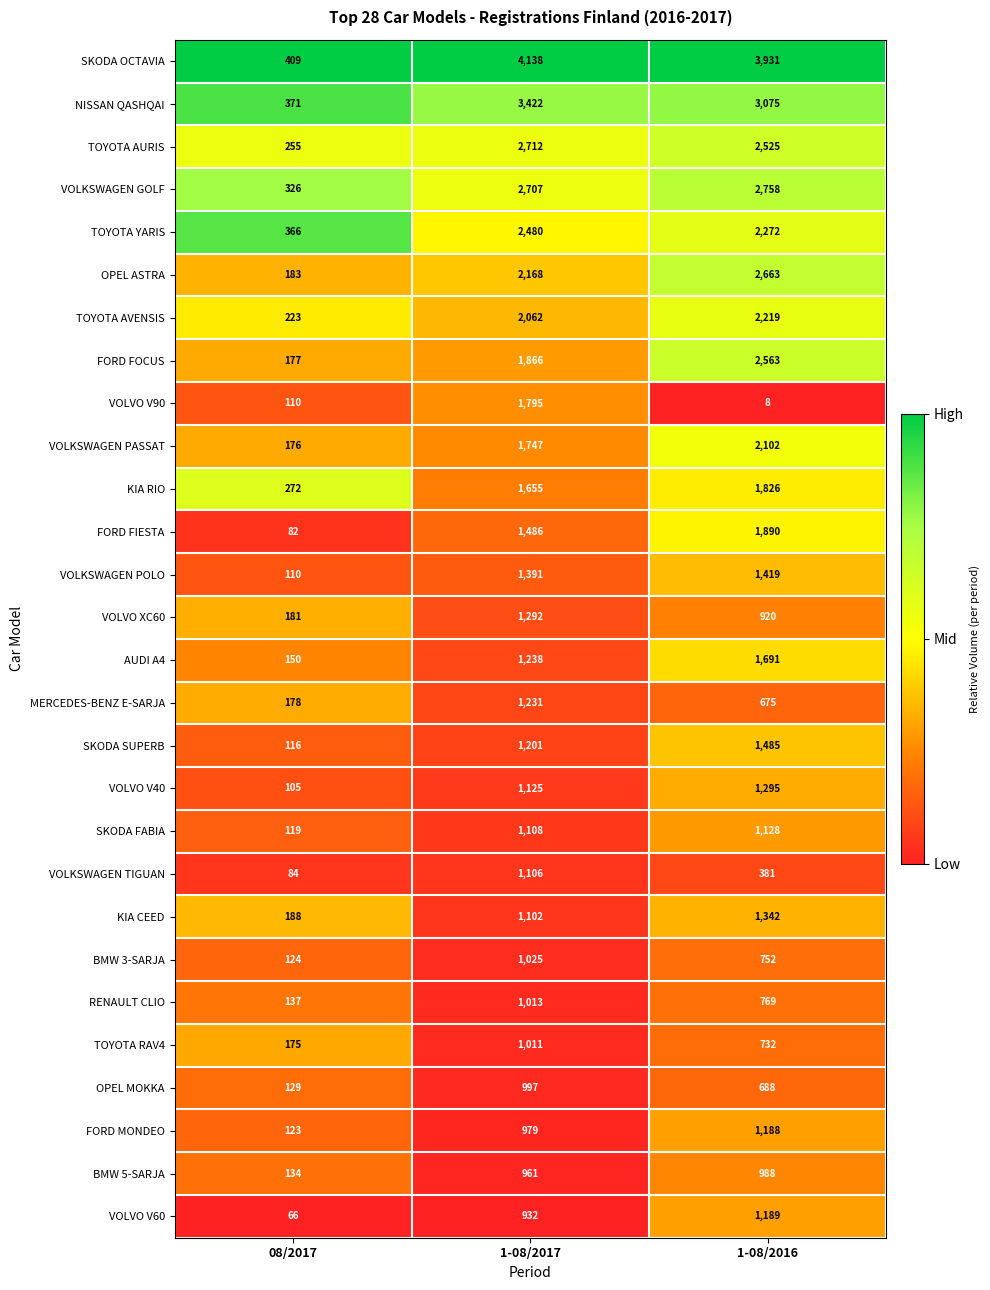

At which label does SKODA OCTAVIA first exceed 3931?

1-08/2017